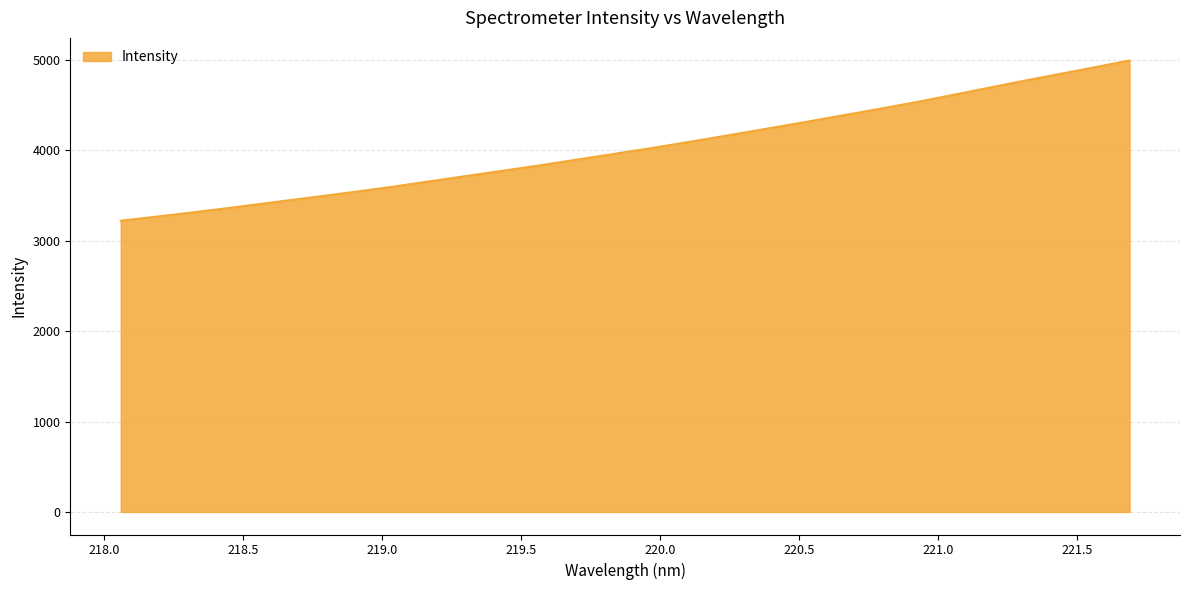

Reading left to right, transcribe all the data shown in this chart.

3221.6	3289.3	3360.2	3435.6	3509.9	3588.1	3673.3	3758.5	3844.2	3935.3	4026.0	4123.3	4223.3	4325.4	4429.4	4536.0	4652.1	4769.2	4880.8	4994.9